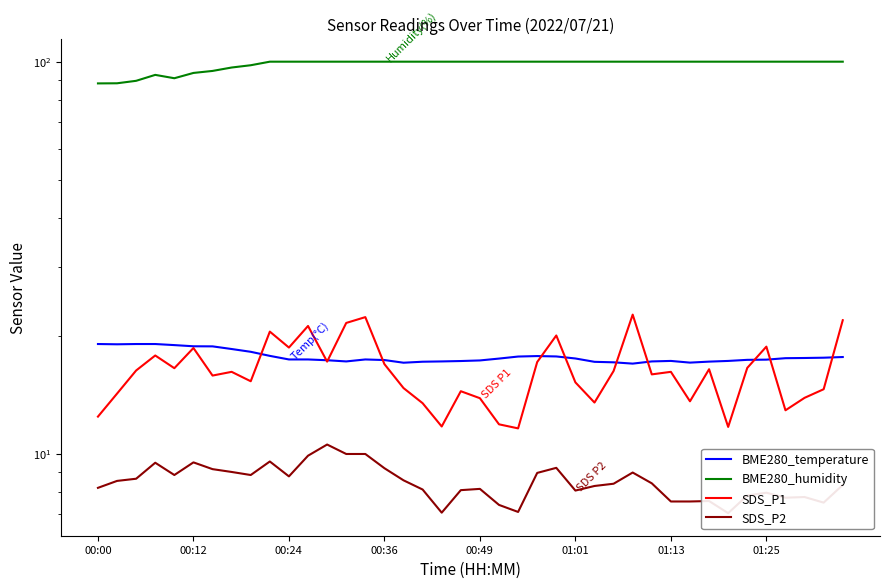

True or false: BME280_humidity and SDS_P2 intersect in this chart.

False